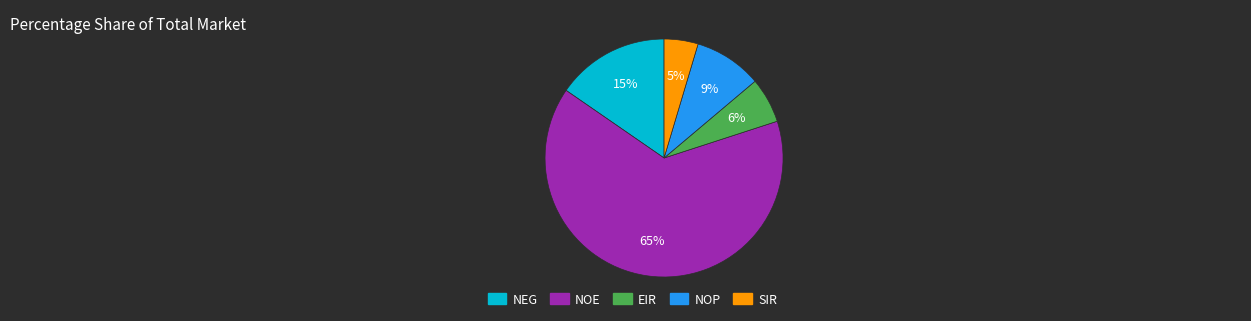

To the nearest percent, what is the average slice percentage?

20%